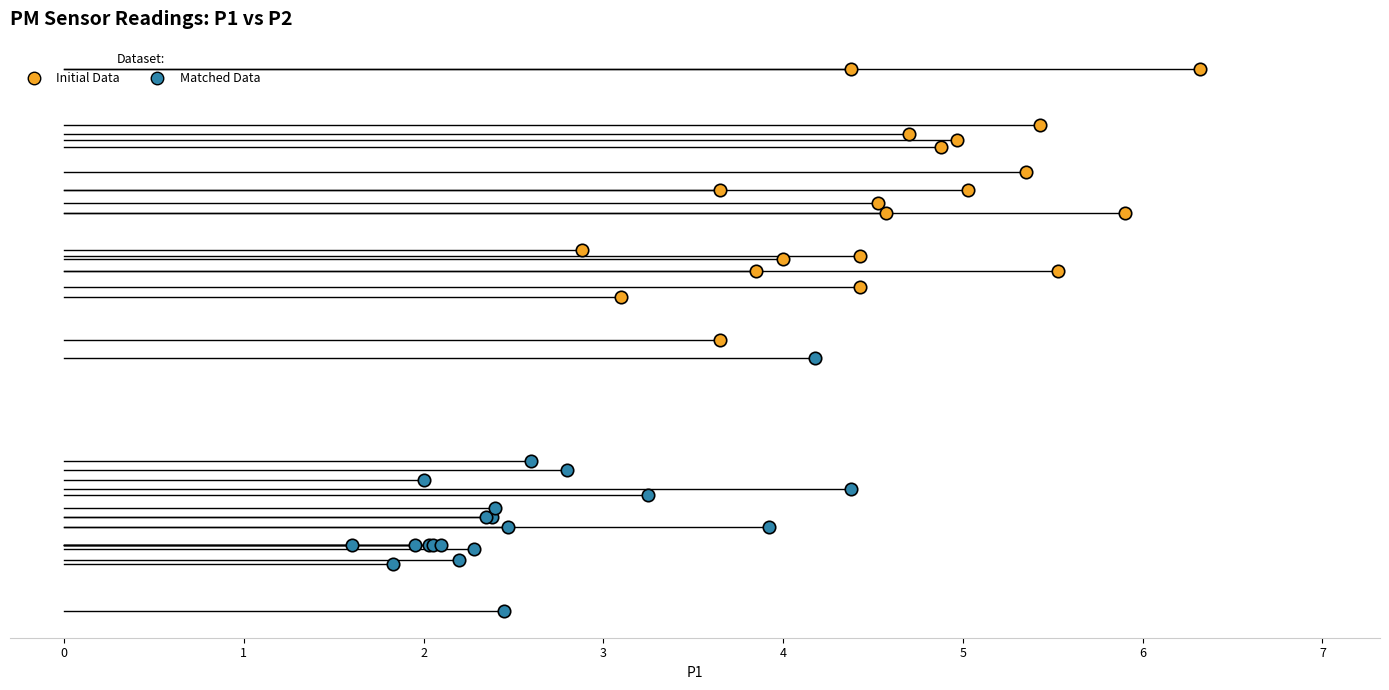

What are all the series names shown in the legend?

Initial Data, Matched Data